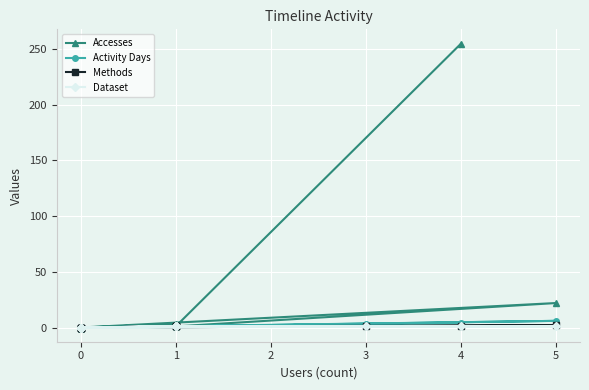

What are all the series names shown in the legend?

Accesses, Activity Days, Methods, Dataset